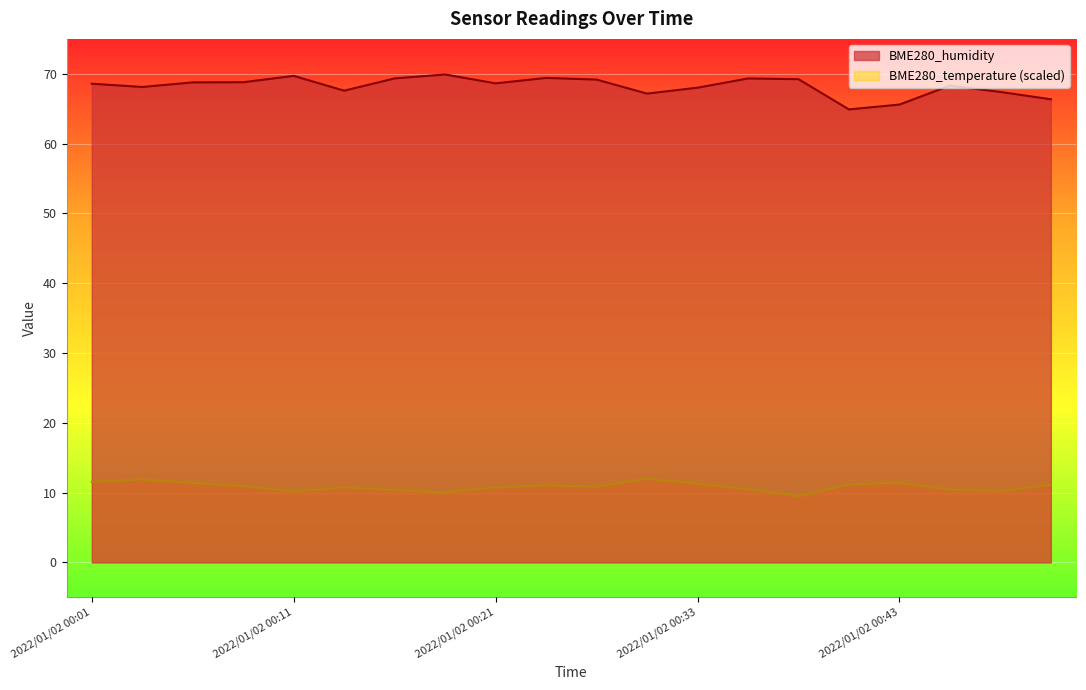

What is the value of the BME280_temperature point at the 2nd from the left?

11.9